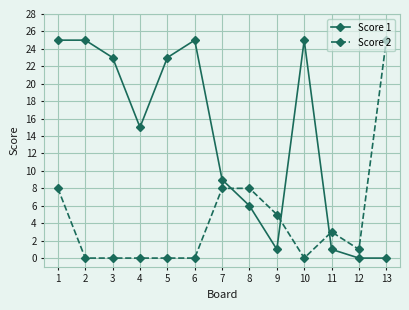

What is the sum of all Score 2 values?

58